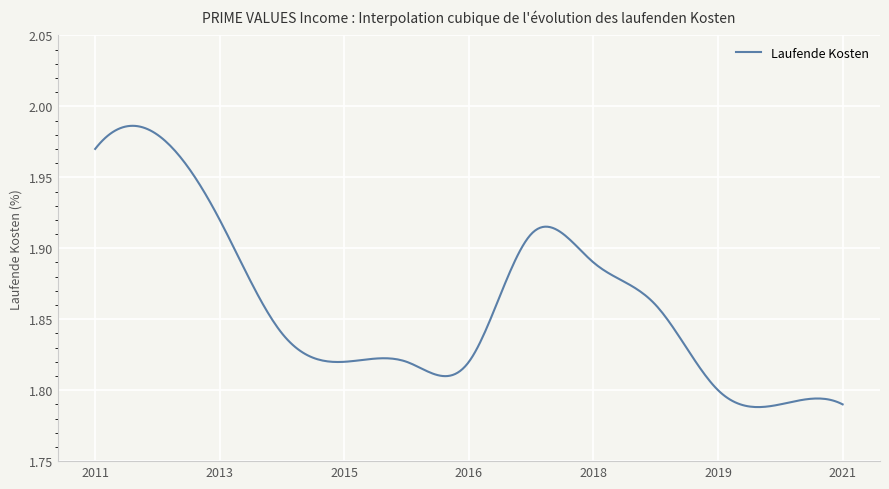

Is this an area chart (filled region under the line)?

No